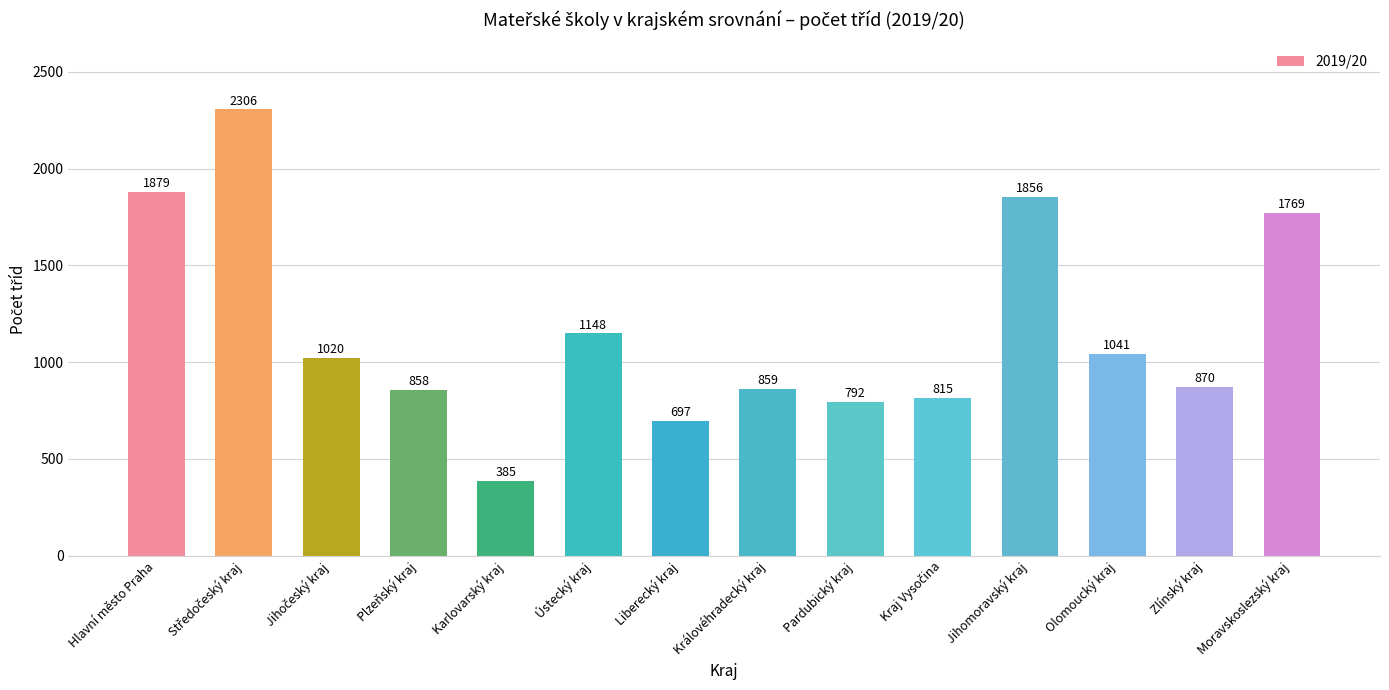

What position from the left is Hlavní město Praha?

1